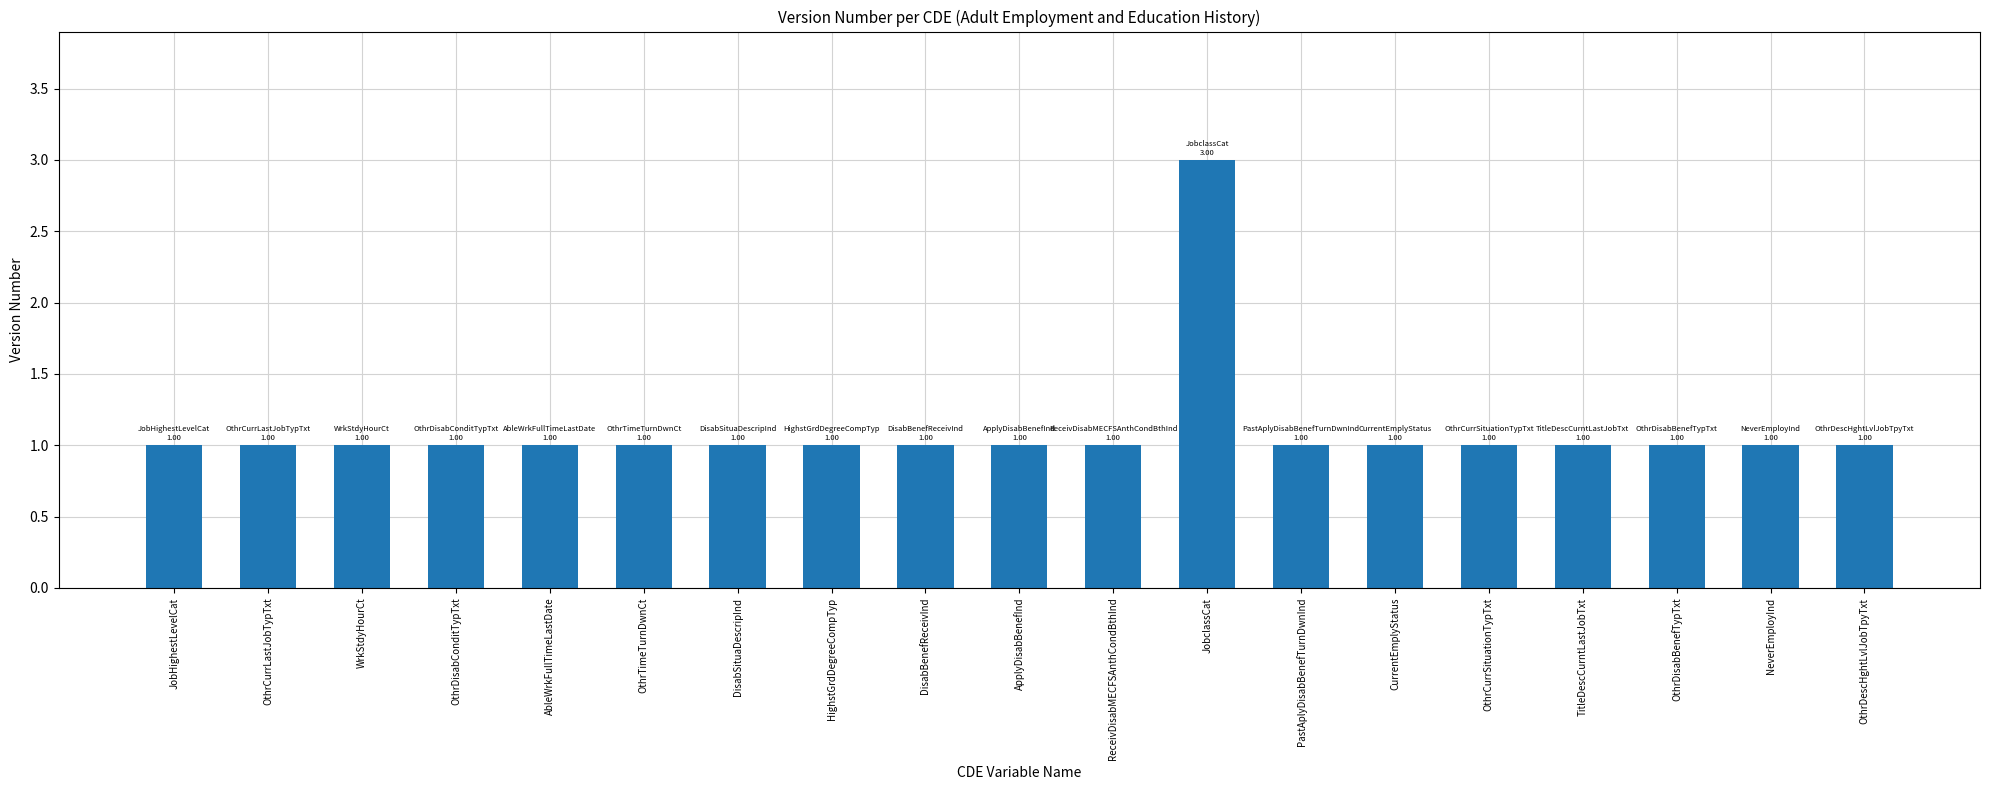

Is it true that the value at JobHighestLevelCat is 1?

True